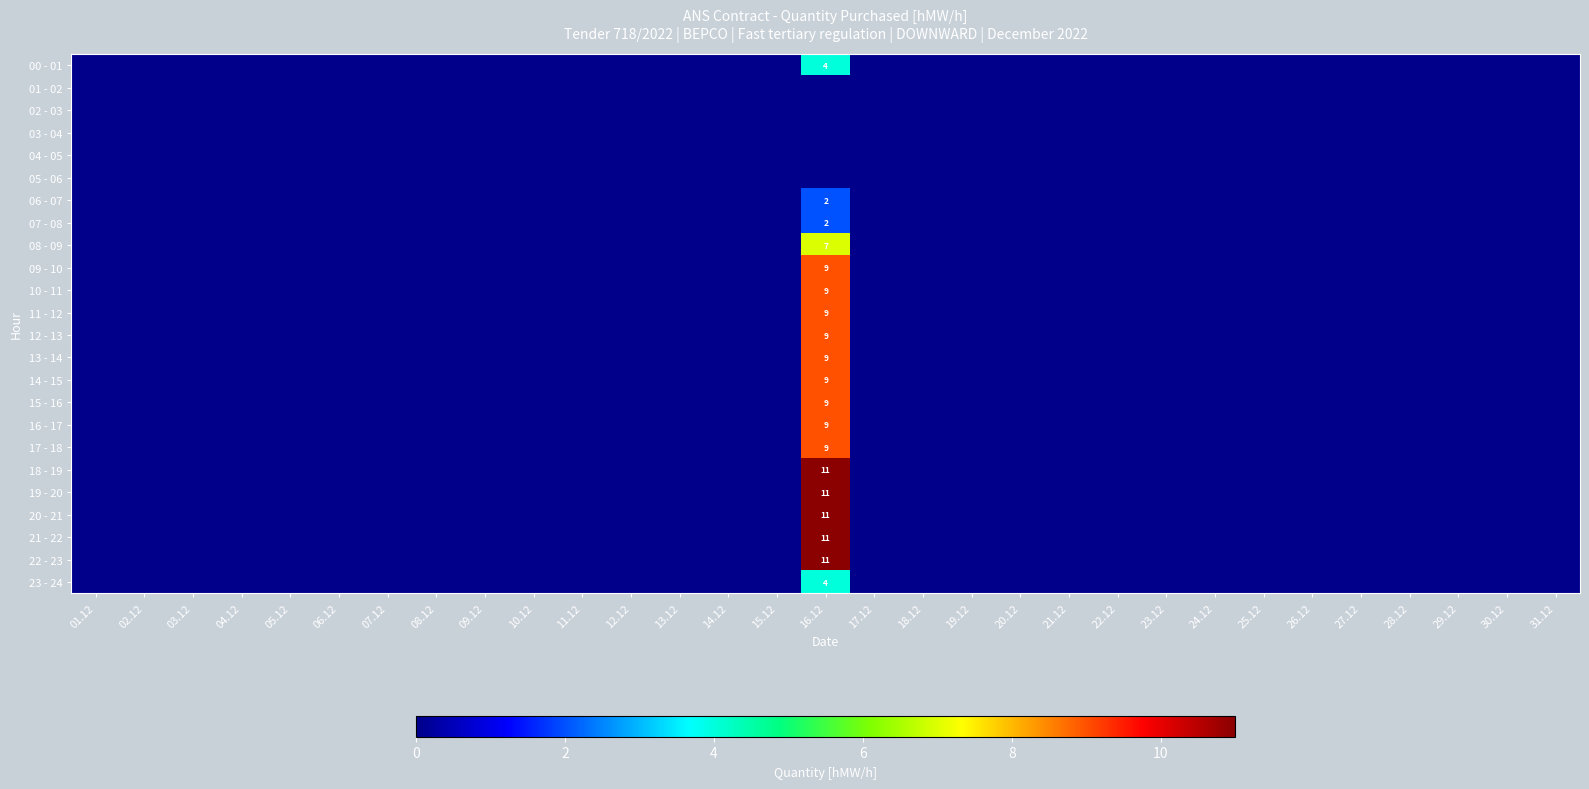

Which has a higher value, 17.12 or 23.12?

17.12